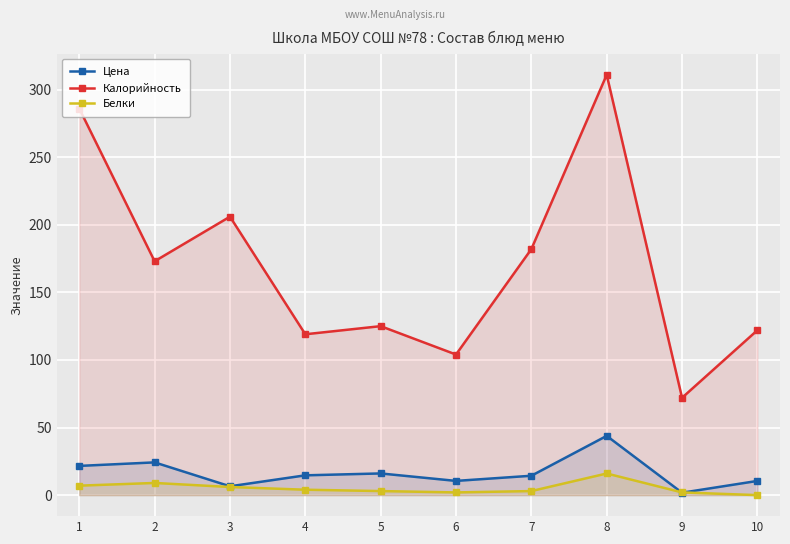

True or false: Калорийность and Белки cross at least once.

False